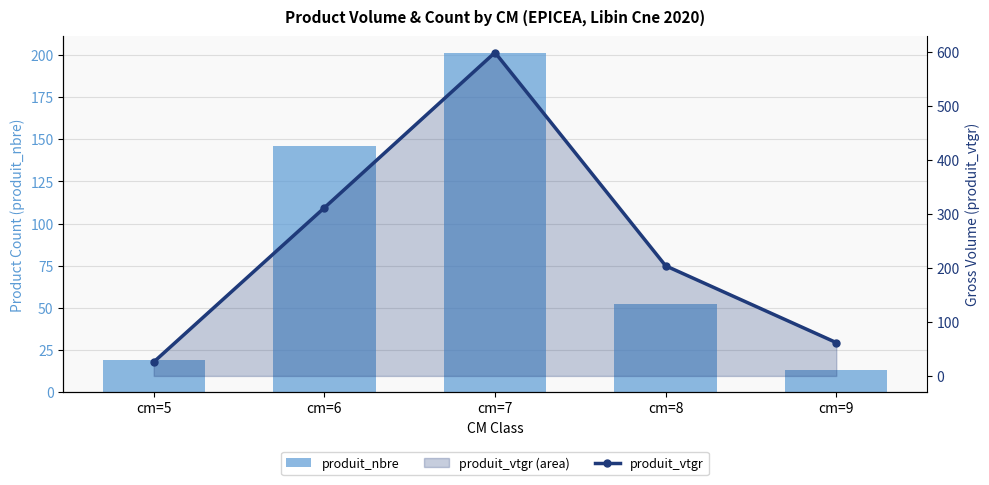

What is the difference between the maximum and second lowest values in the produit_nbre series?

182.0